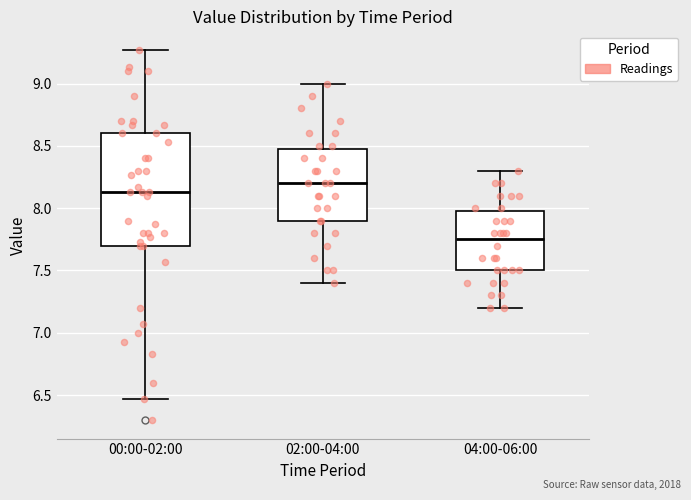

Reading left to right, transcribe this box plot: for each box, give where its median line is, the range the box spans, and where its two whiskers end, as read against the y-axis. The values are not printed on the chart, so give them approximately, as read against the axis.

00:00-02:00: median 8.15, box 7.70 to 8.60, whiskers 6.45 to 9.25
02:00-04:00: median 8.20, box 7.90 to 8.50, whiskers 7.40 to 9.00
04:00-06:00: median 7.75, box 7.50 to 8.00, whiskers 7.20 to 8.30